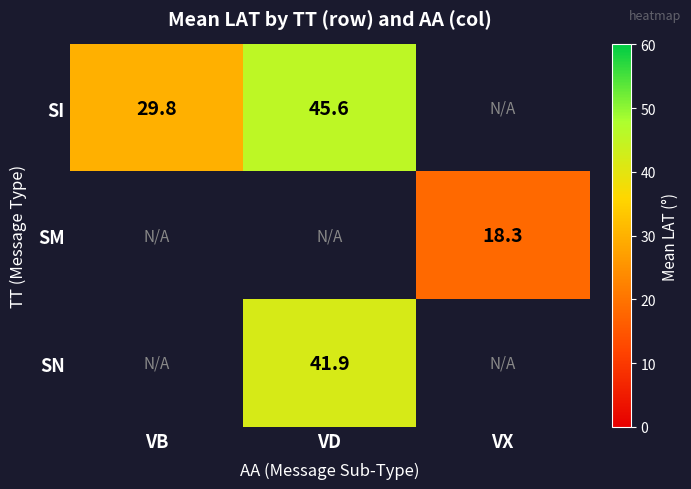

At which category does the chart reach its minimum across all series?

VX